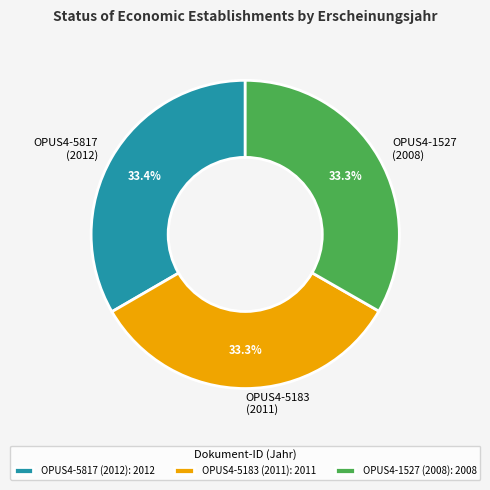

What is the total percentage of OPUS4-5817 (2012) and OPUS4-5183 (2011)?

66.7%